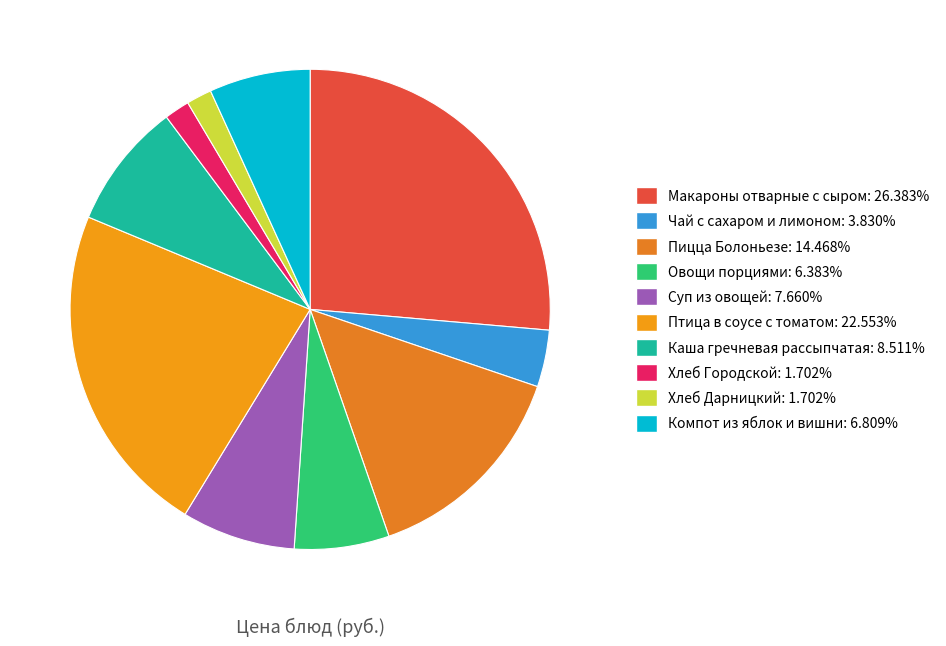

How many slices are in this pie chart?

10